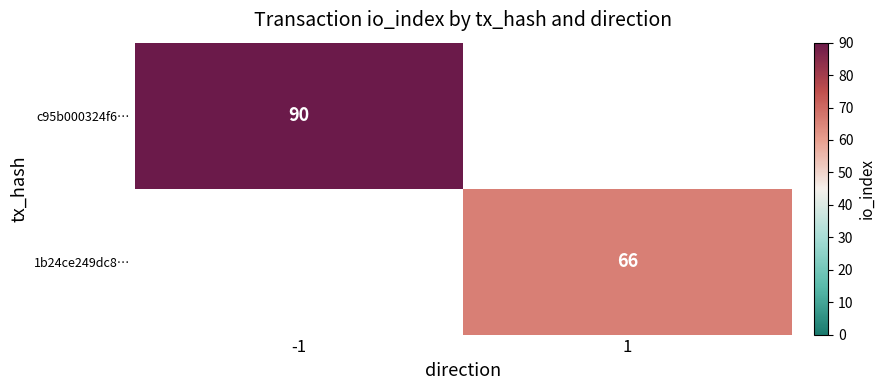

The 1b24ce249dc8… series shows 66 at 1. True or false?

True